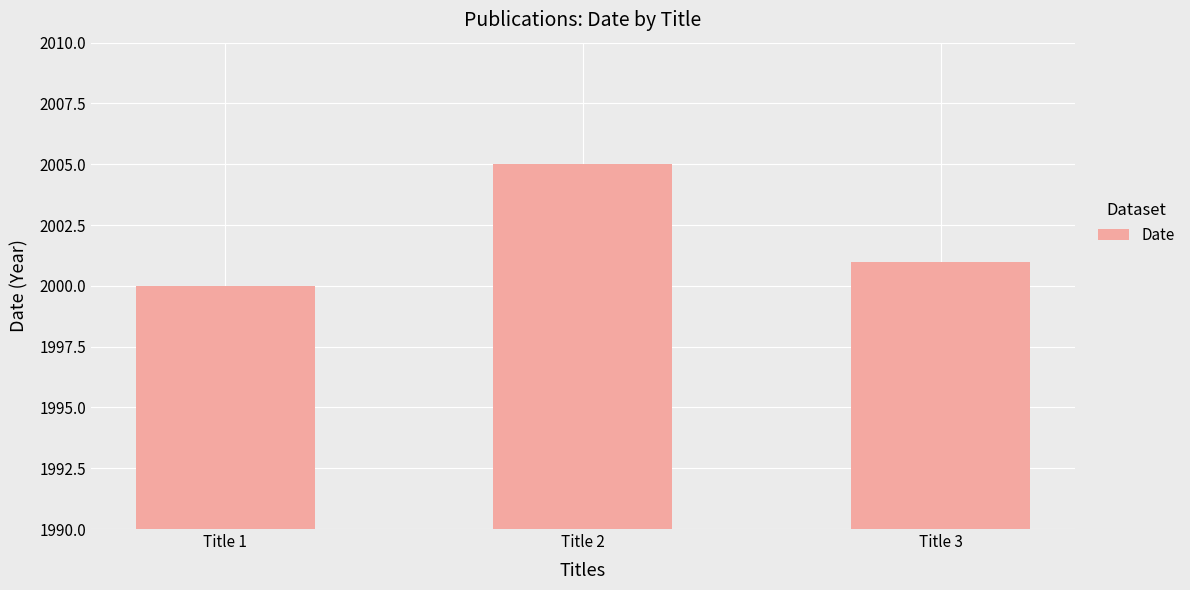

Is it true that the value at Title 1 is 1088?

False